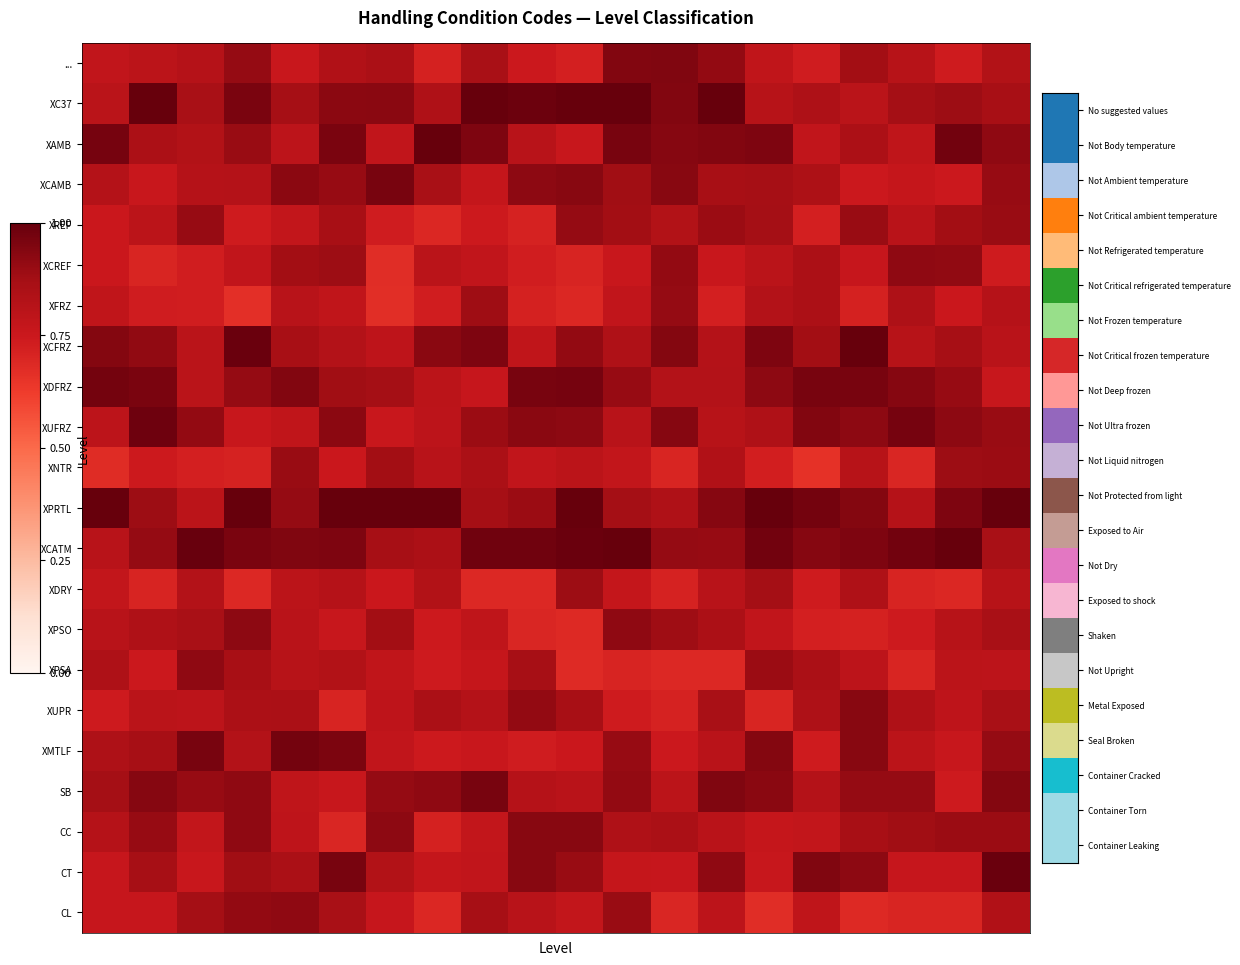

Reading left to right, extract all data points from this chart.

...: 0.8	0.8	0.8	0.9	0.8	0.8	0.9	0.7	0.9	0.7	0.7	0.9	0.9	0.9	0.8	0.7	0.9	0.8	0.7	0.8
XC37: 0.8	1.0	0.9	1.0	0.9	0.9	0.9	0.8	1.0	1.0	1.0	1.0	0.9	1.0	0.8	0.8	0.8	0.9	0.9	0.9
XAMB: 1.0	0.8	0.8	0.9	0.8	1.0	0.8	1.0	1.0	0.8	0.8	1.0	0.9	0.9	1.0	0.8	0.8	0.8	1.0	0.9
XCAMB: 0.8	0.8	0.8	0.8	0.9	0.9	1.0	0.9	0.8	0.9	0.9	0.9	0.9	0.9	0.9	0.8	0.7	0.8	0.7	0.9
XREF: 0.8	0.8	0.9	0.7	0.8	0.9	0.7	0.7	0.7	0.7	0.9	0.9	0.8	0.9	0.9	0.7	0.9	0.8	0.9	0.9
XCREF: 0.8	0.7	0.7	0.8	0.9	0.9	0.7	0.8	0.8	0.7	0.7	0.8	0.9	0.8	0.8	0.8	0.8	0.9	0.9	0.7
XFRZ: 0.8	0.7	0.7	0.7	0.8	0.8	0.7	0.7	0.9	0.7	0.7	0.8	0.9	0.7	0.8	0.8	0.7	0.8	0.8	0.8
XCFRZ: 0.9	0.9	0.8	1.0	0.9	0.8	0.8	0.9	0.9	0.8	0.9	0.8	0.9	0.8	1.0	0.9	1.0	0.8	0.9	0.8
XDFRZ: 1.0	1.0	0.8	0.9	0.9	0.9	0.9	0.8	0.8	1.0	1.0	0.9	0.8	0.8	0.9	1.0	1.0	0.9	0.9	0.8
XUFRZ: 0.8	1.0	0.9	0.8	0.8	0.9	0.8	0.8	0.9	0.9	0.9	0.8	0.9	0.8	0.8	0.9	0.9	1.0	0.9	0.9
XNTR: 0.7	0.7	0.7	0.7	0.9	0.8	0.9	0.8	0.9	0.8	0.8	0.8	0.7	0.8	0.7	0.7	0.8	0.7	0.9	0.9
XPRTL: 1.0	0.9	0.8	1.0	0.9	1.0	1.0	1.0	0.9	0.9	1.0	0.9	0.8	0.9	1.0	1.0	0.9	0.8	0.9	1.0
XCATM: 0.8	0.9	1.0	1.0	0.9	1.0	0.9	0.8	1.0	1.0	1.0	1.0	0.9	0.9	1.0	0.9	1.0	1.0	1.0	0.9
XDRY: 0.8	0.7	0.8	0.7	0.8	0.8	0.8	0.8	0.7	0.7	0.9	0.8	0.7	0.8	0.9	0.7	0.8	0.7	0.7	0.8
XPSO: 0.8	0.8	0.9	0.9	0.8	0.8	0.9	0.7	0.8	0.7	0.7	0.9	0.9	0.9	0.8	0.7	0.7	0.7	0.8	0.9
XPSA: 0.8	0.7	0.9	0.9	0.8	0.8	0.8	0.7	0.8	0.9	0.7	0.7	0.7	0.7	0.9	0.9	0.8	0.7	0.8	0.8
XUPR: 0.7	0.8	0.8	0.8	0.9	0.7	0.8	0.9	0.8	0.9	0.9	0.7	0.7	0.9	0.7	0.8	0.9	0.8	0.8	0.9
XMTLF: 0.8	0.9	1.0	0.8	1.0	1.0	0.8	0.7	0.8	0.7	0.8	0.9	0.7	0.8	0.9	0.7	0.9	0.8	0.8	0.9
SB: 0.9	0.9	0.9	0.9	0.8	0.8	0.9	0.9	1.0	0.8	0.8	0.9	0.8	0.9	0.9	0.8	0.9	0.9	0.7	0.9
CC: 0.8	0.9	0.8	0.9	0.8	0.7	0.9	0.7	0.8	0.9	0.9	0.8	0.9	0.8	0.8	0.8	0.9	0.9	0.9	0.9
CT: 0.8	0.9	0.8	0.9	0.9	1.0	0.8	0.8	0.8	0.9	0.9	0.8	0.8	0.9	0.8	0.9	0.9	0.8	0.8	1.0
CL: 0.8	0.8	0.9	0.9	0.9	0.9	0.8	0.7	0.9	0.8	0.8	0.9	0.7	0.8	0.7	0.8	0.7	0.7	0.7	0.8